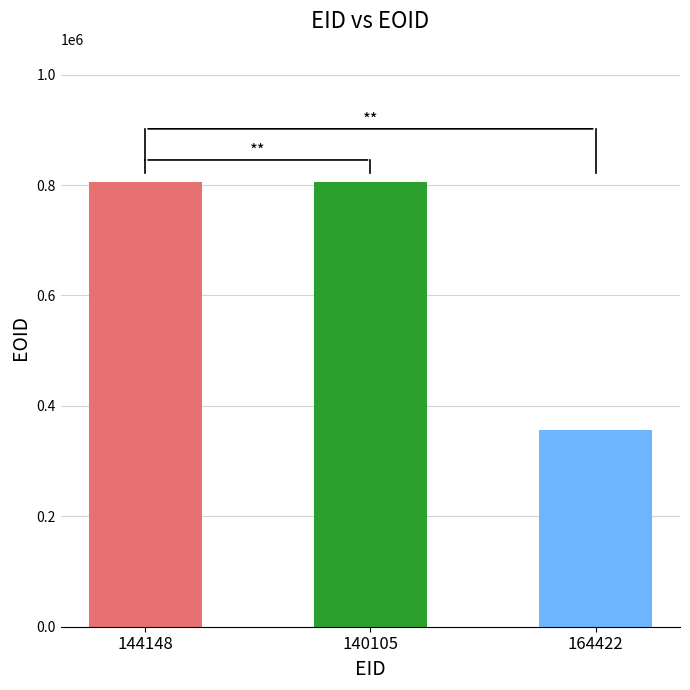

Which category has the lowest value across all series?

164422